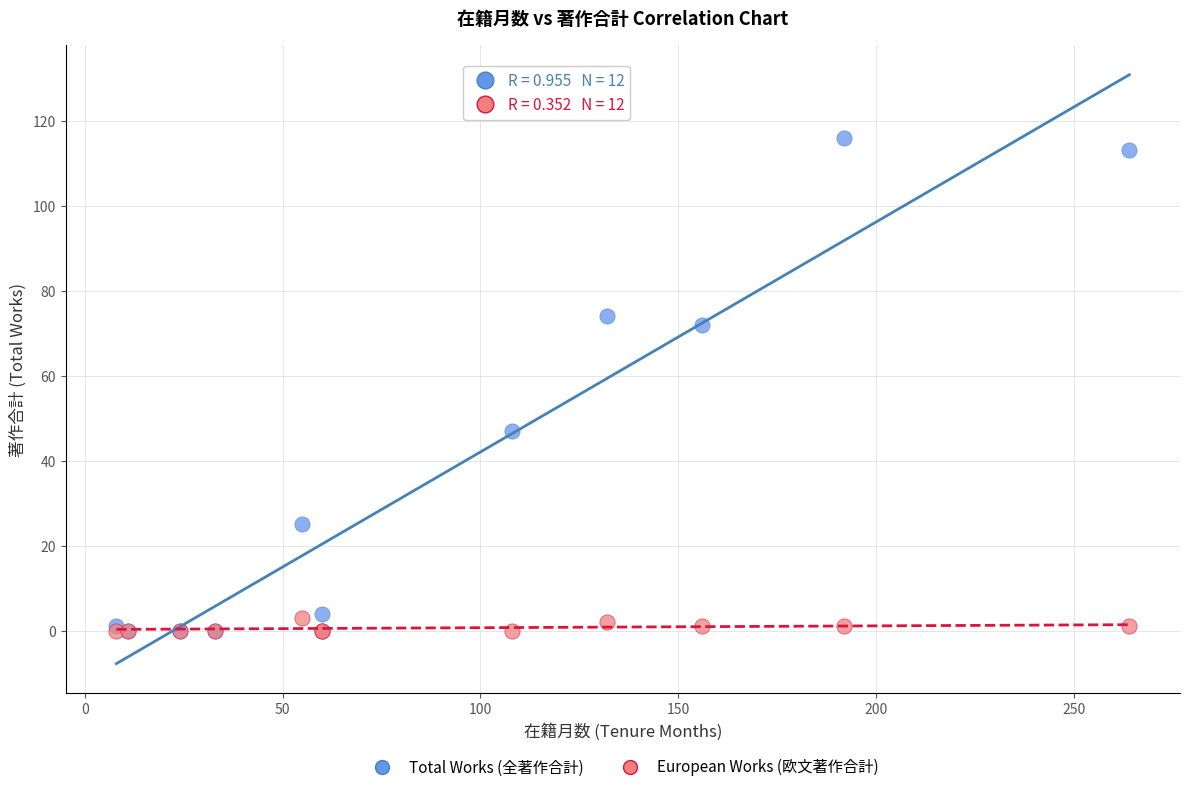

In the Total Works (全著作合計) series, what Y value is closest to 58?

47